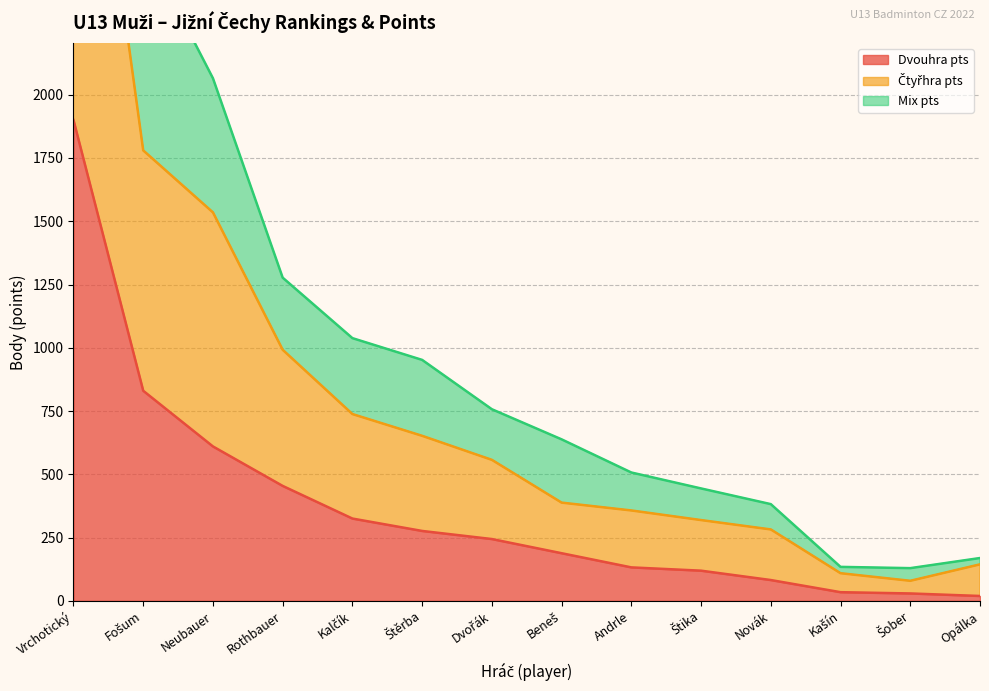

Which category has the lowest value across all series?

Opálka